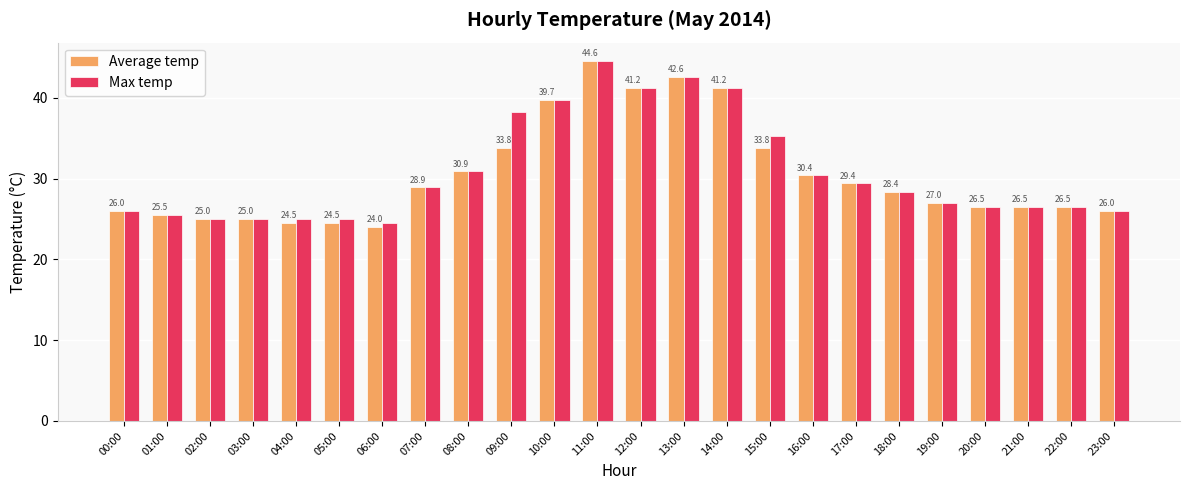

Which series has the largest range (max minus min)?

Average temp